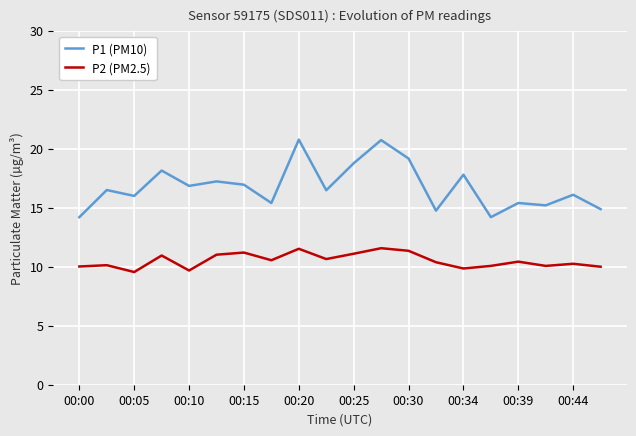

What are all the series names shown in the legend?

P1 (PM10), P2 (PM2.5)